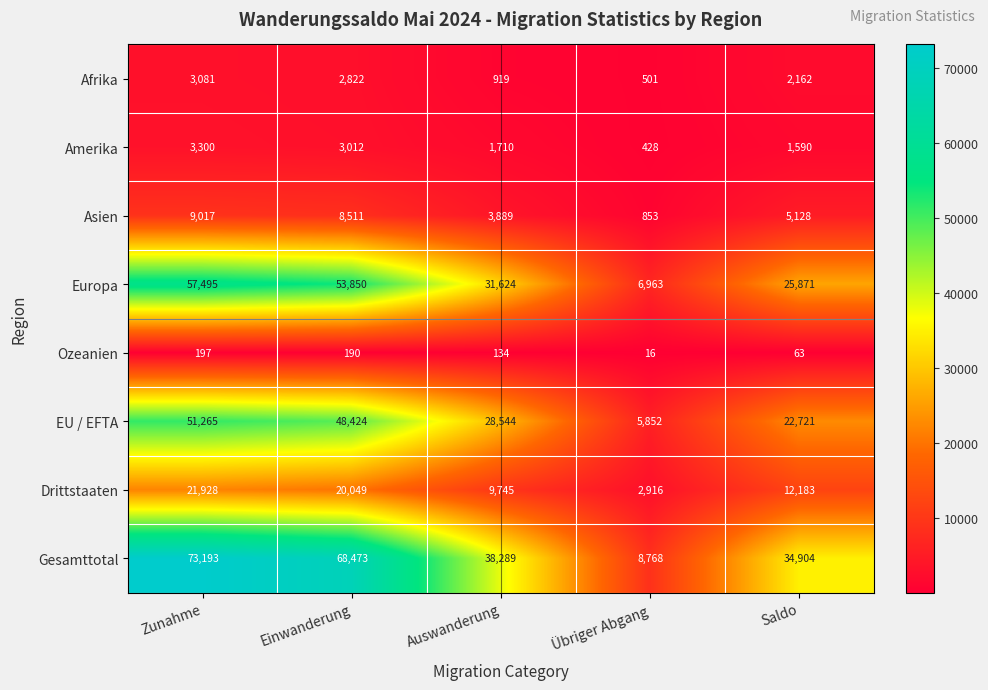

At Saldo, list the series in order from largest to smallest.

Gesamttotal, Europa, EU / EFTA, Drittstaaten, Asien, Afrika, Amerika, Ozeanien